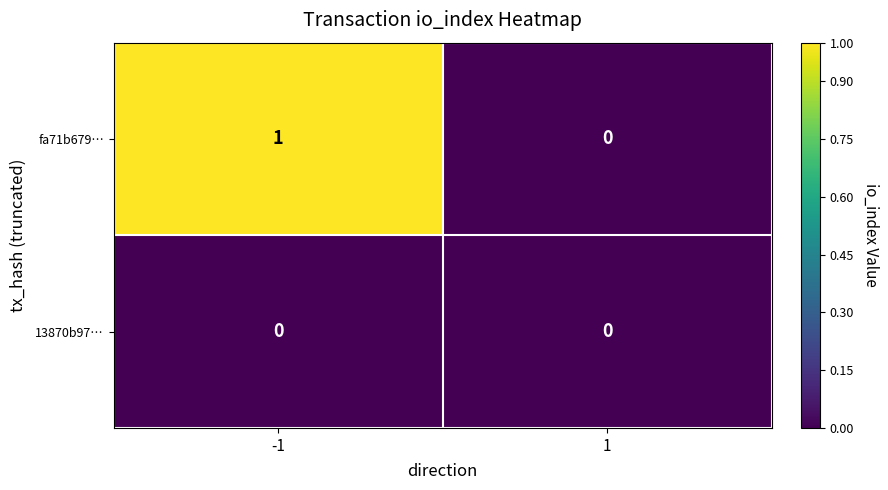

Rank the series by their maximum value, from highest to lowest.

fa71b679…, 13870b97…